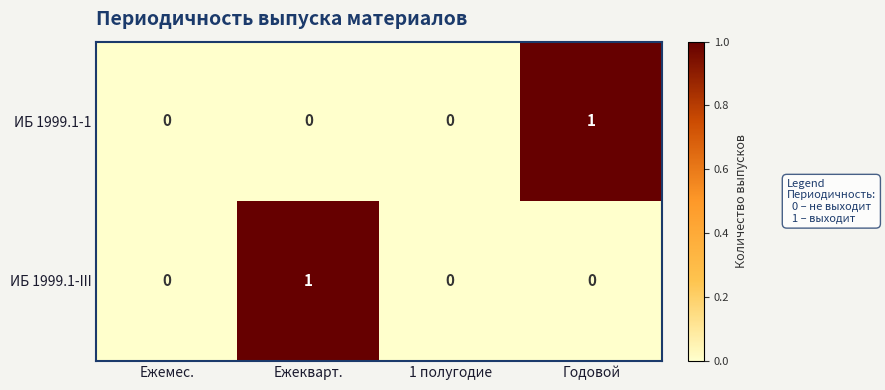

Which category has the highest value in the ИБ 1999.1-III series?

Ежекварт.